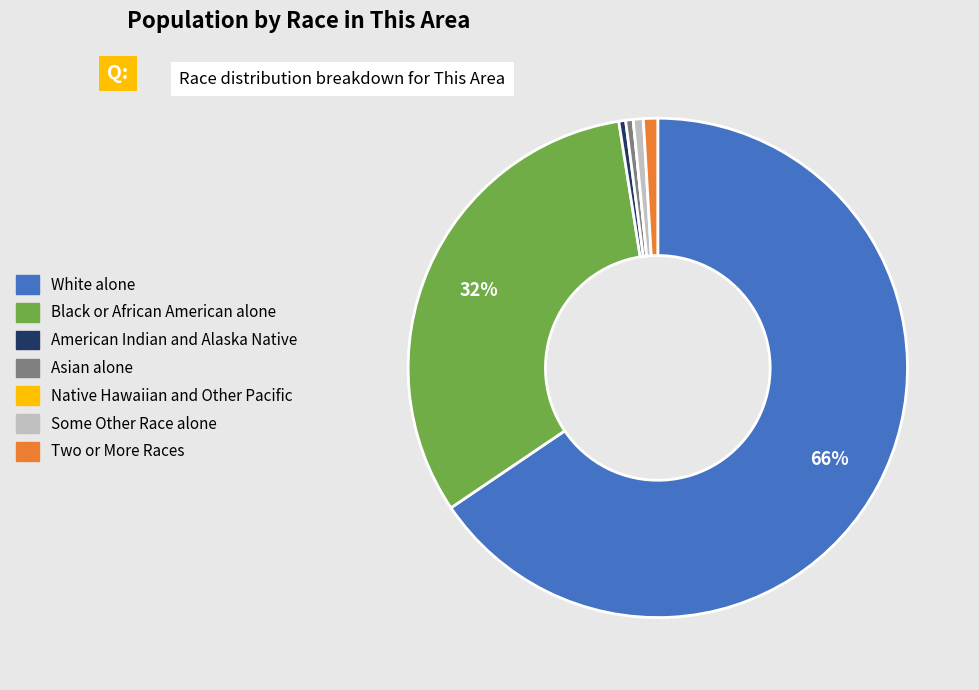

Is the sum of American Indian and Alaska Native and Two or More Races greater than half?

No